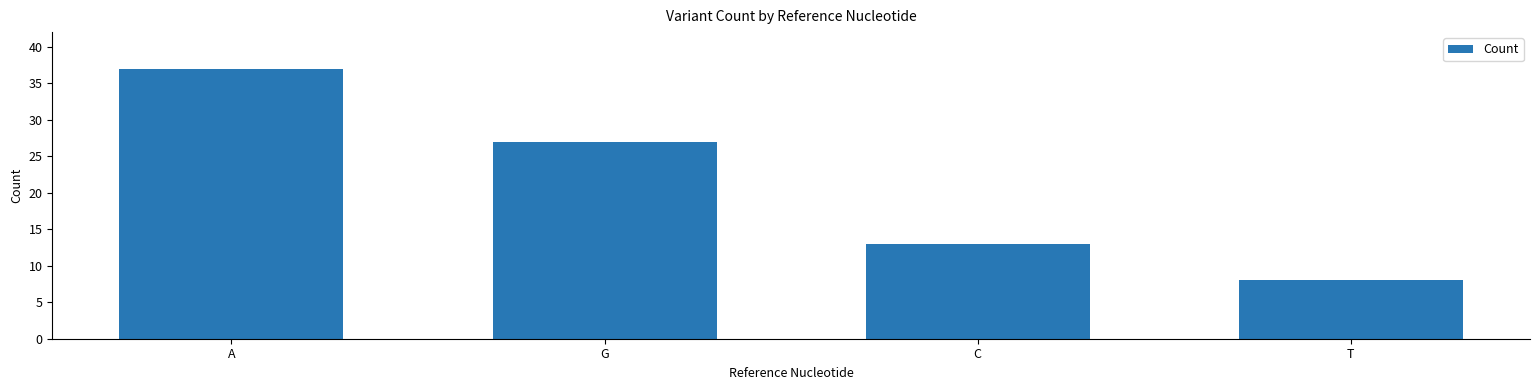

How many categories are shown in the chart?

4